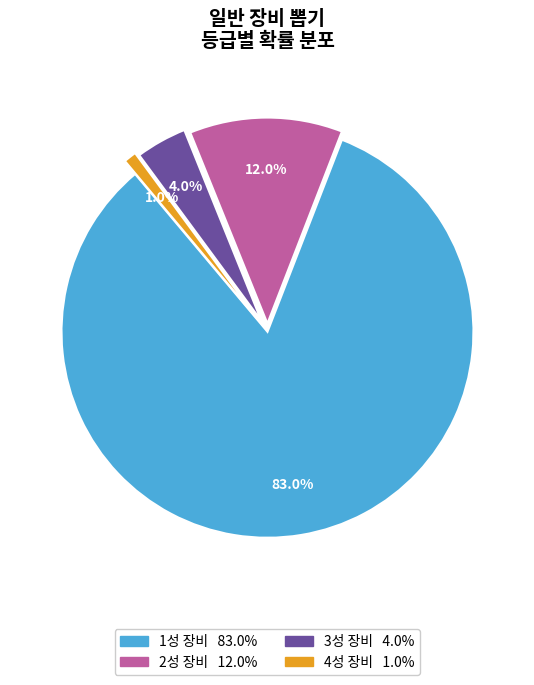

Is there any slice that represents more than half of the pie?

Yes